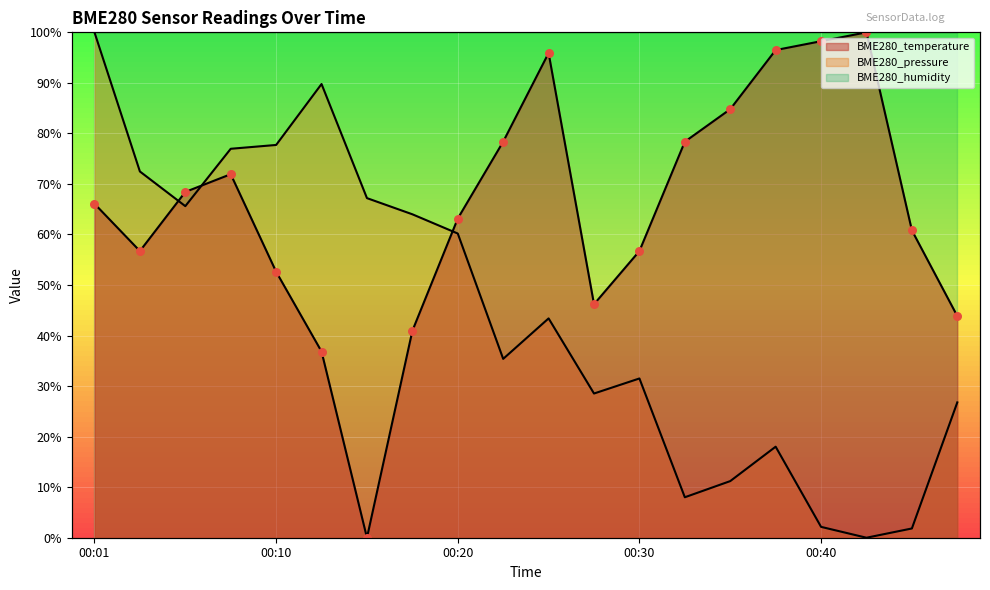

Which series reaches the minimum Y coordinate?

BME280_temperature